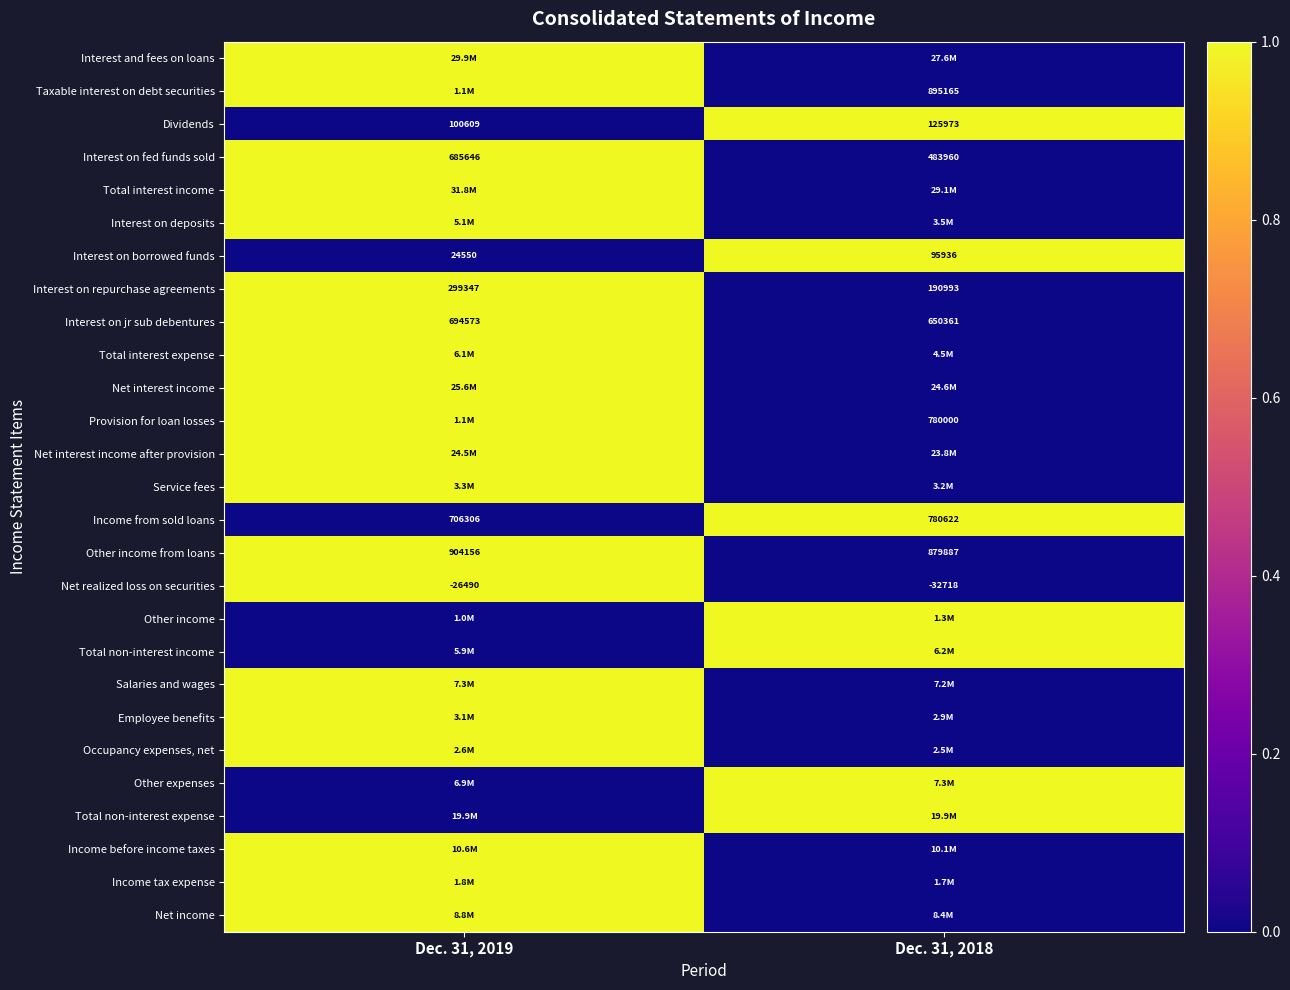

What is the sum of the Interest on borrowed funds values at Dec. 31, 2018 and Dec. 31, 2019?

120486